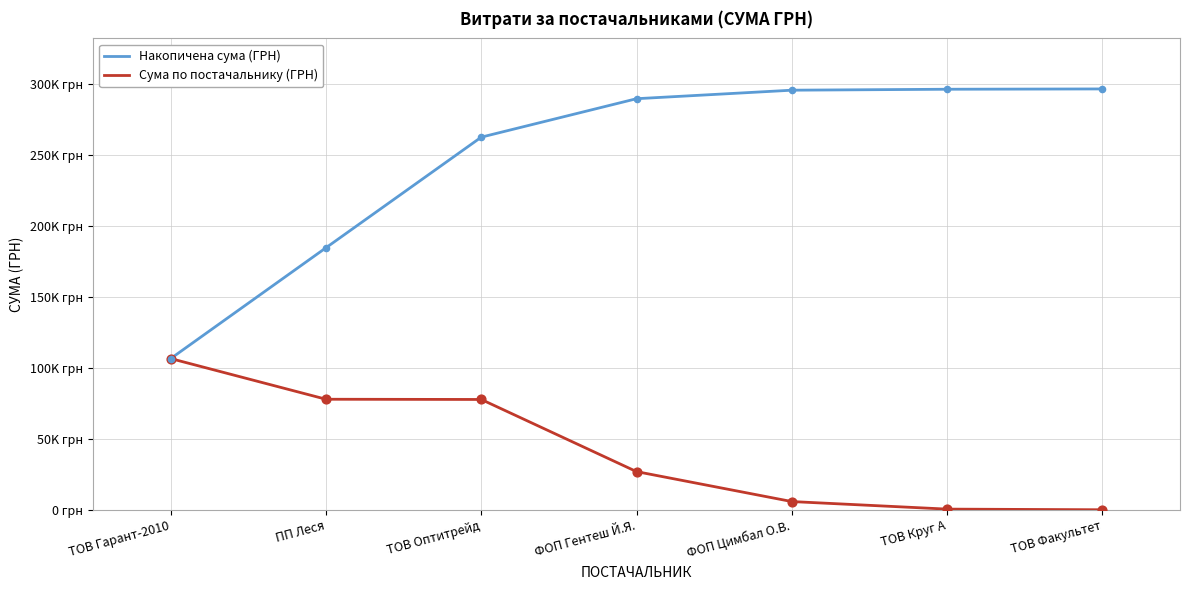

What are all the series names shown in the legend?

Накопичена сума (ГРН), Сума по постачальнику (ГРН)